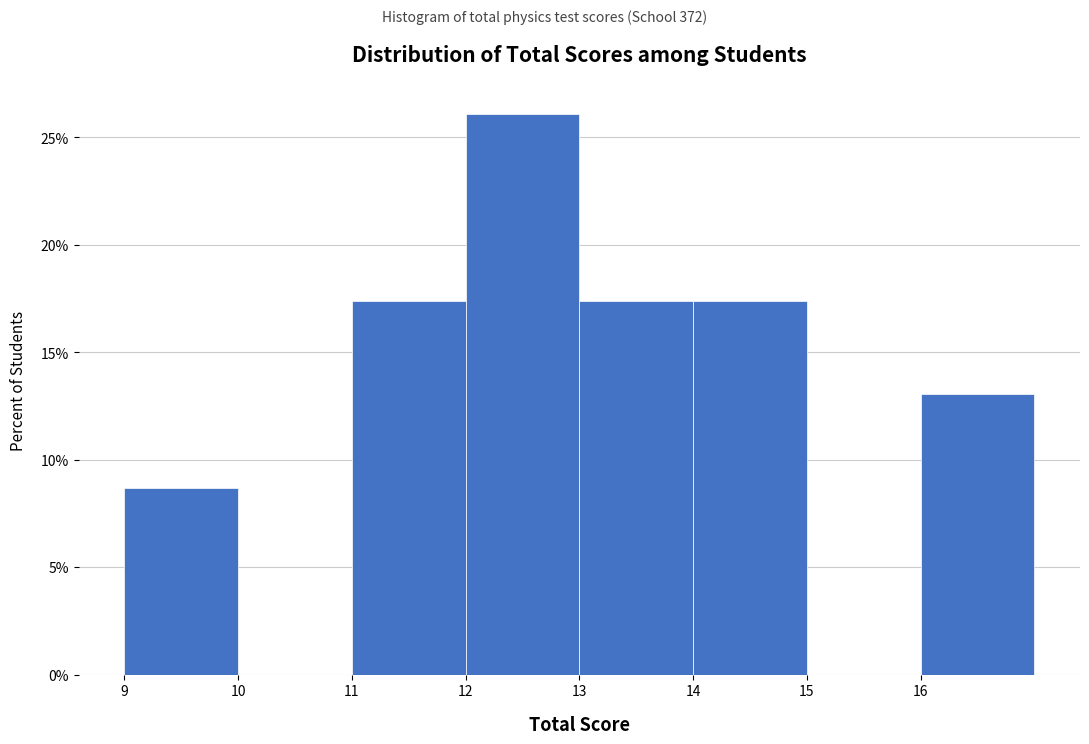

Reading left to right, transcribe this chart: for each bar, give the range it covers on the x-axis and its height. The values are not printed on the chart, so give them approximately, as read against the axis.

9 to 10: 8.5
10 to 11: 0
11 to 12: 17.5
12 to 13: 26.0
13 to 14: 17.5
14 to 15: 17.5
15 to 16: 0
16 to 17: 13.0